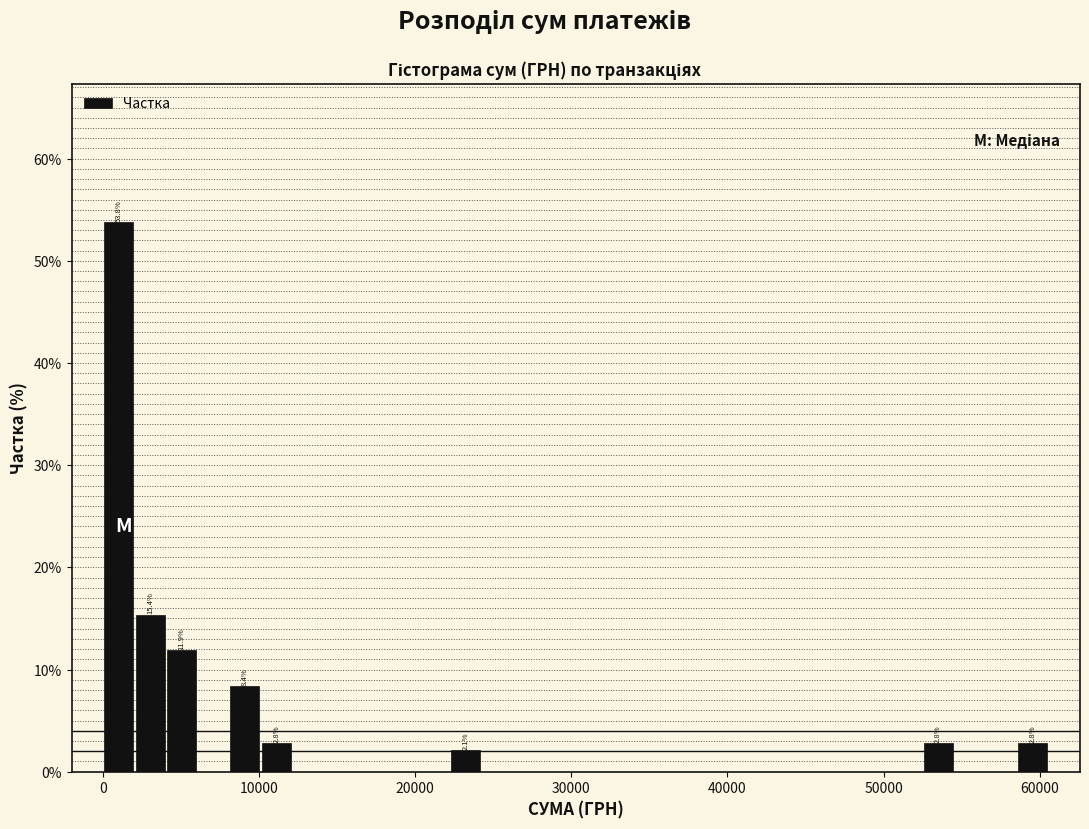

Read against the x-axis, roughly where is the centre of the tallest bar?

1000